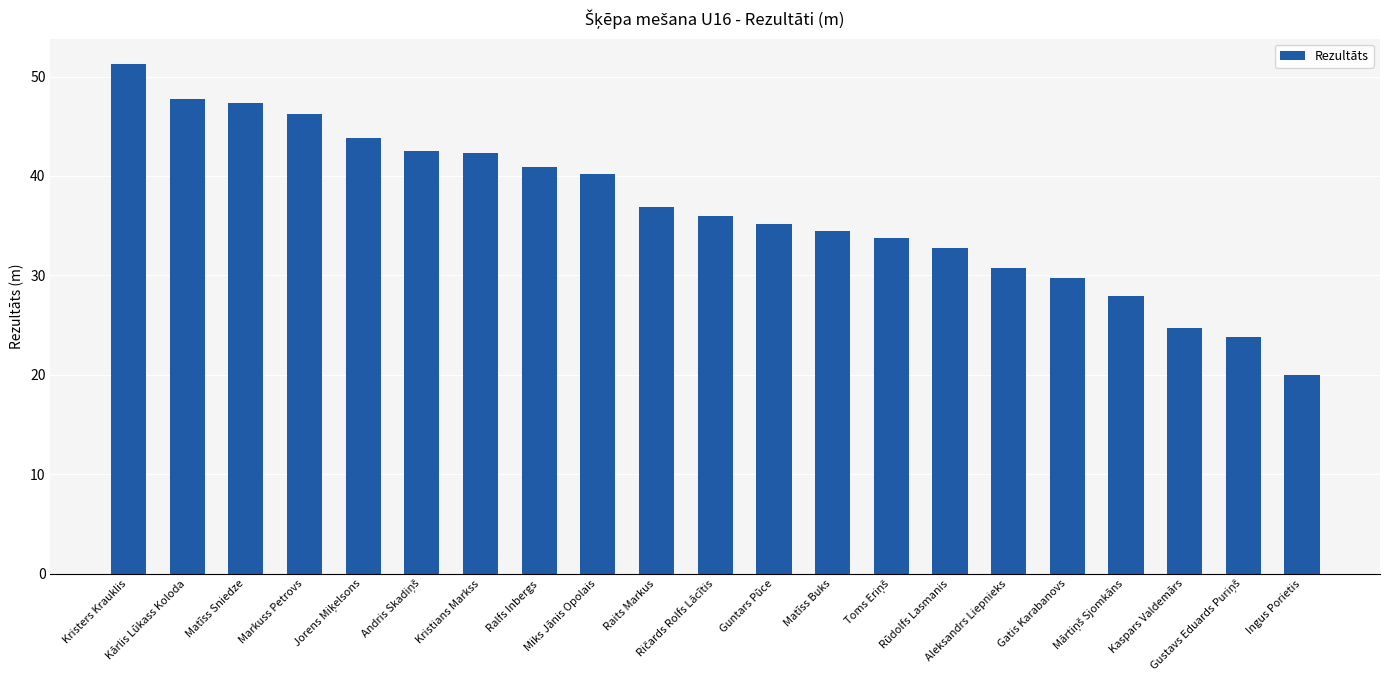

What is the smallest value displayed?

20.0